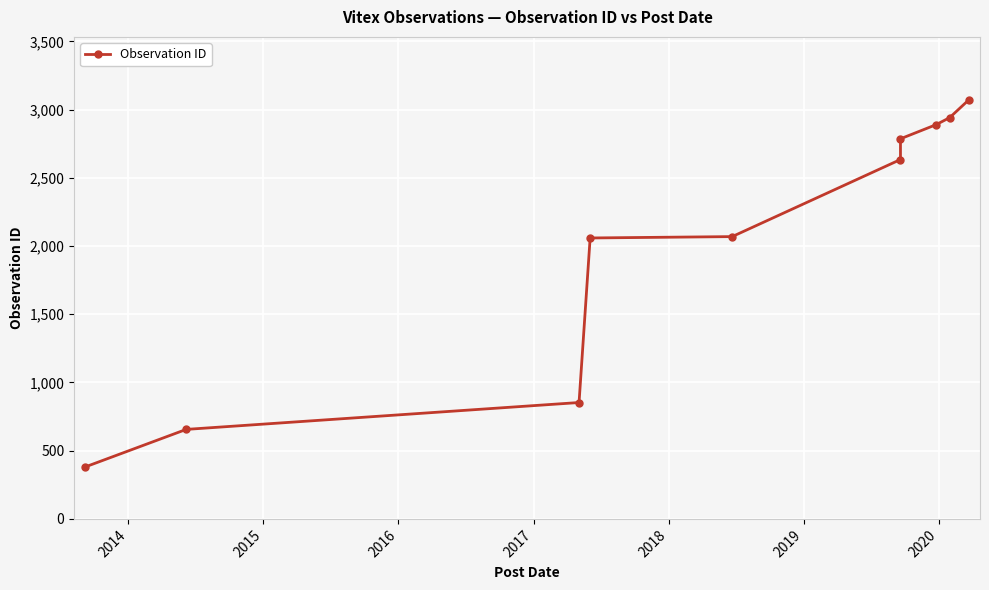

Count the number of data series in this chart.

1